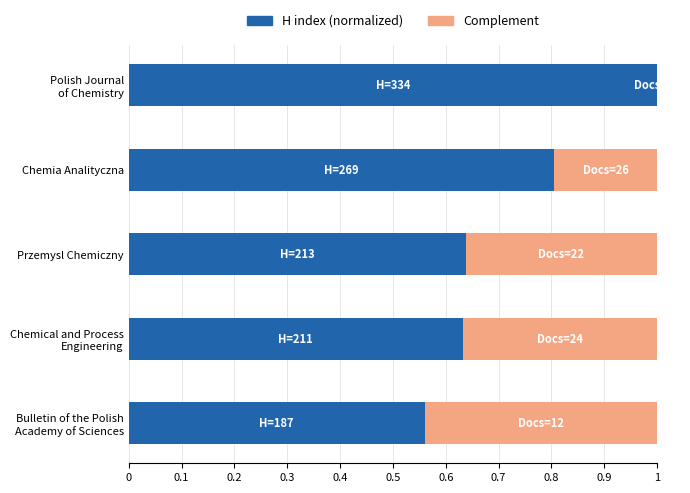

What are all the series names shown in the legend?

H index (normalized), Complement